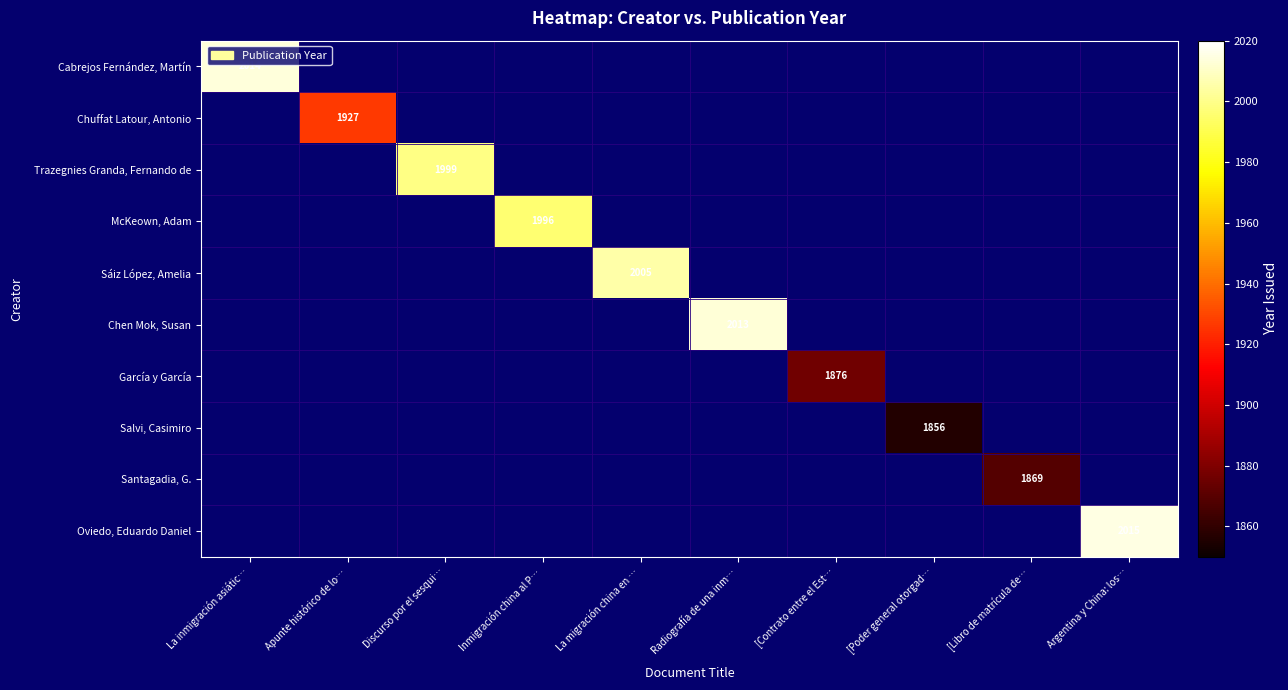

Is the value of Santagadia, G. at Inmigración china al P… greater than the value of McKeown, Adam at [Poder general otorgad…?

No